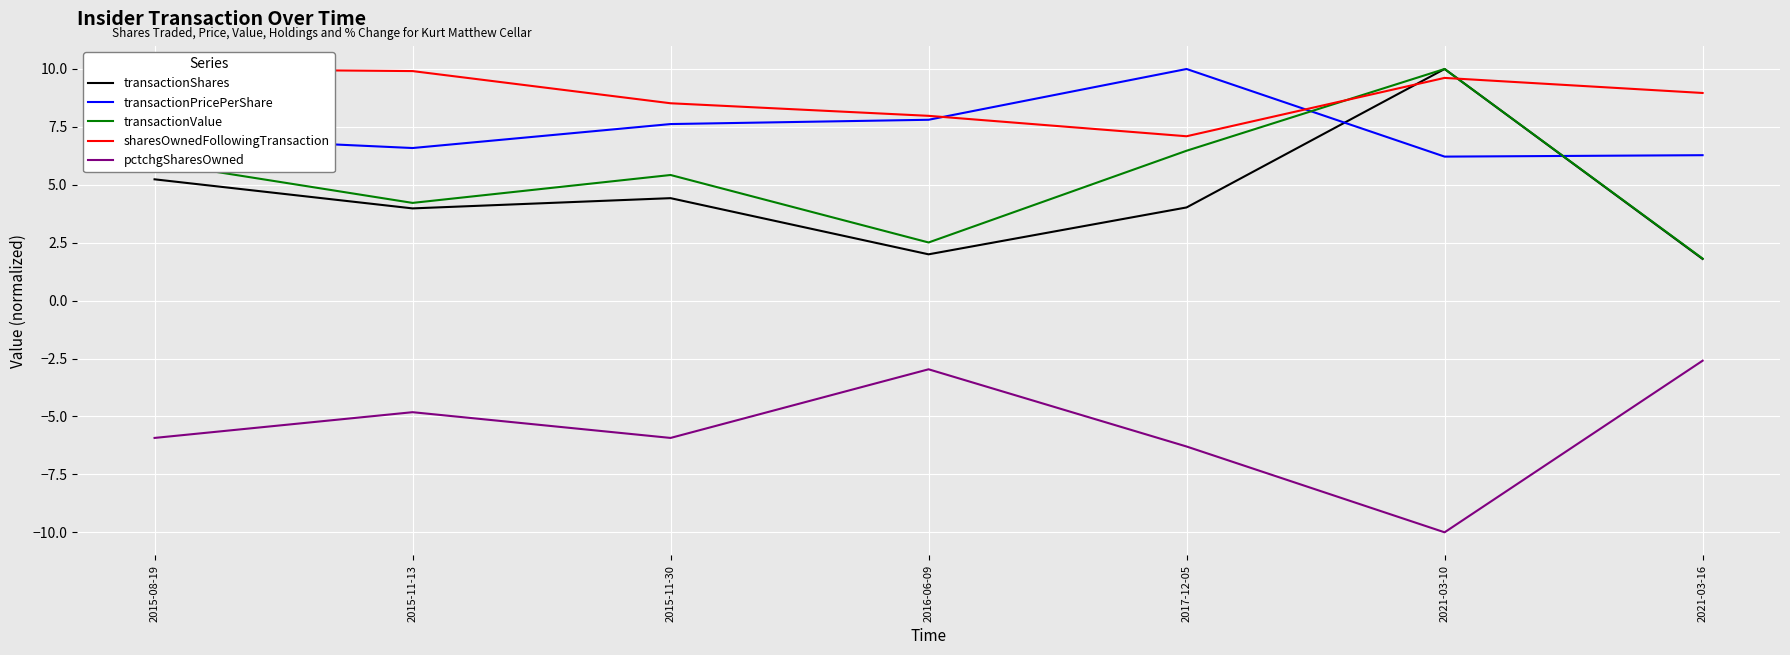

At which label is transactionShares closest to 5?

2015-08-19